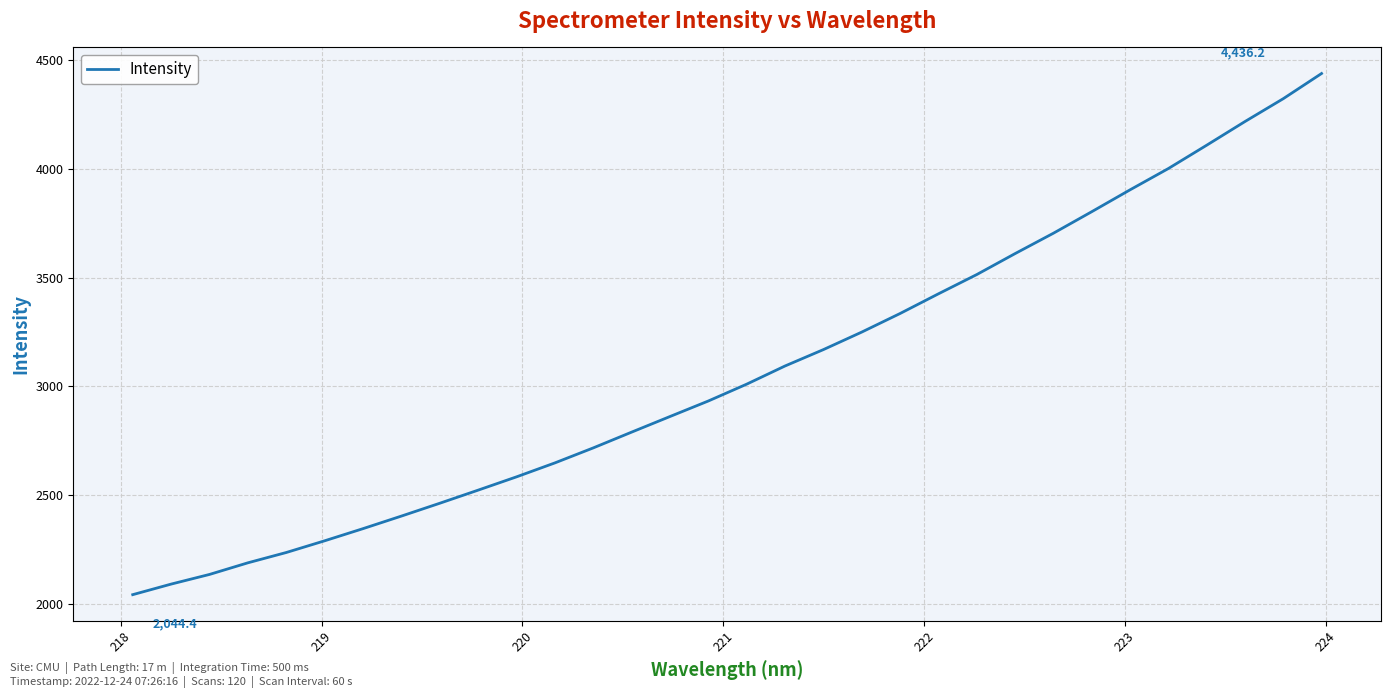

True or false: the data has more than 1 interior local peaks.

False